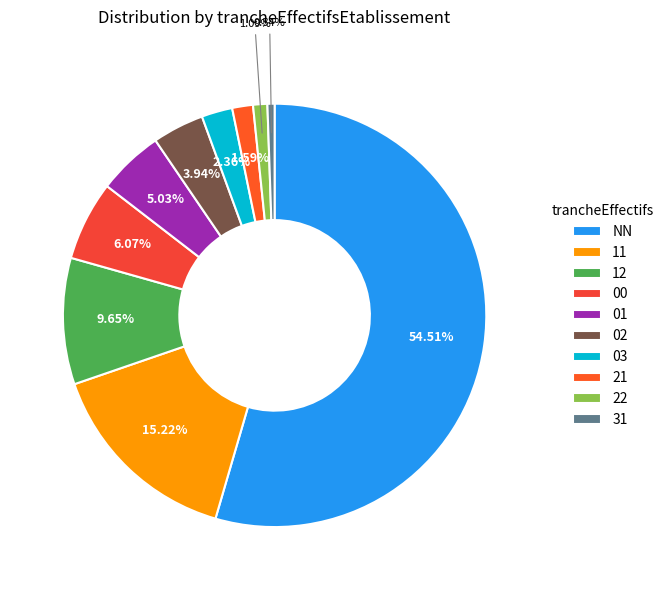

Combined, do NN and 22 account for over 50%?

Yes